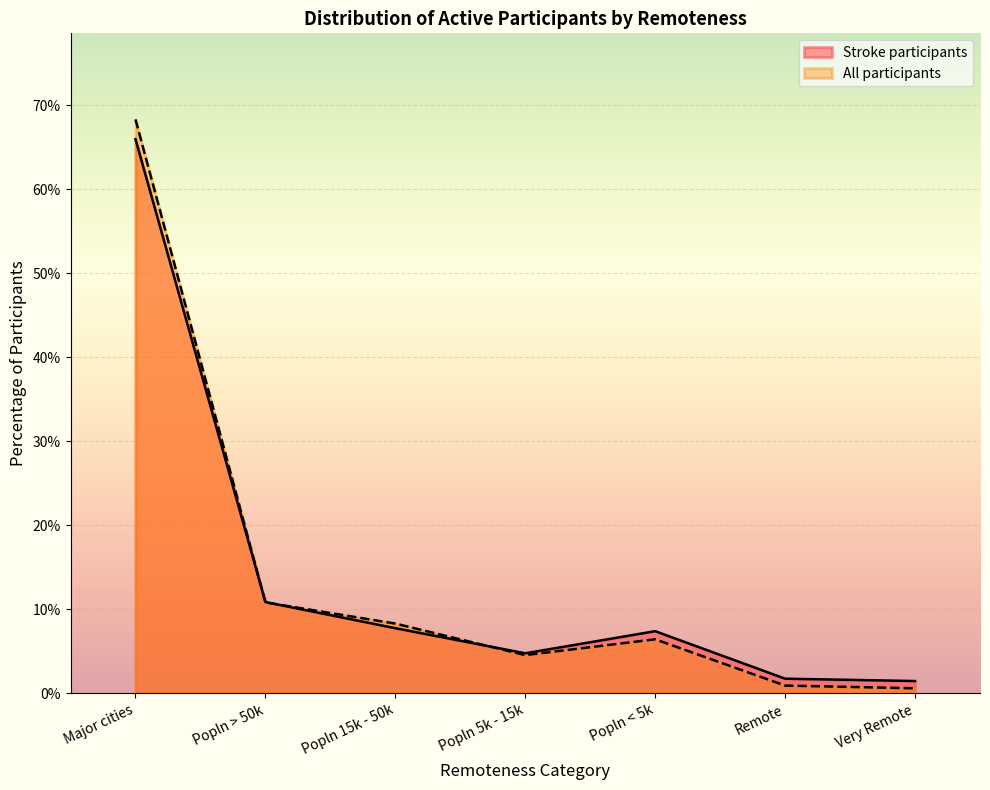

Is it true that All participants equals 0.1 at Popln 15k - 50k?

True